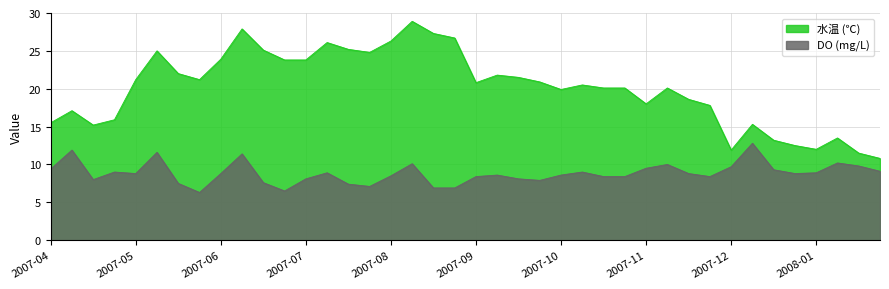

At which label does 水温 (℃) reach its peak?

2007-08 14:20